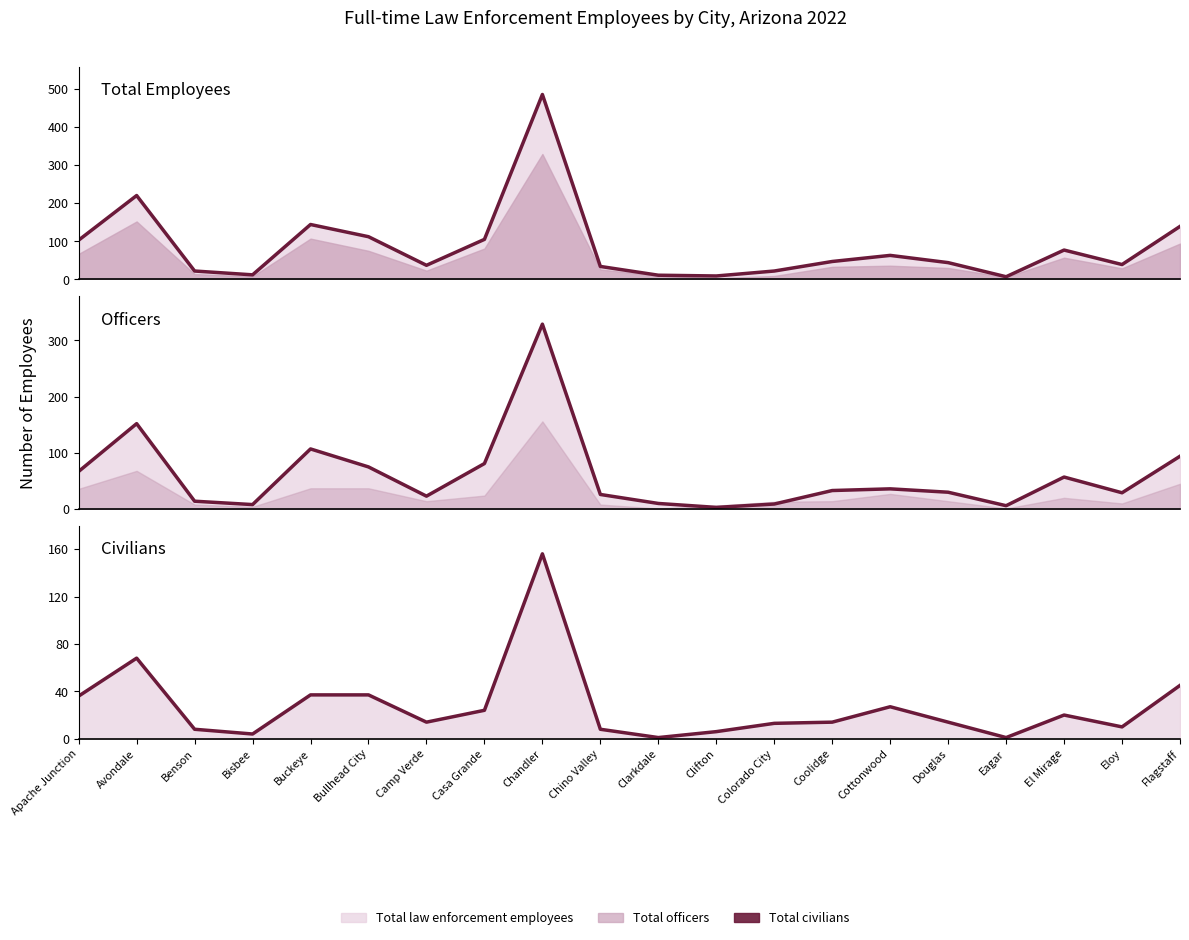

True or false: Total law enforcement employees and Total officers intersect in this chart.

False